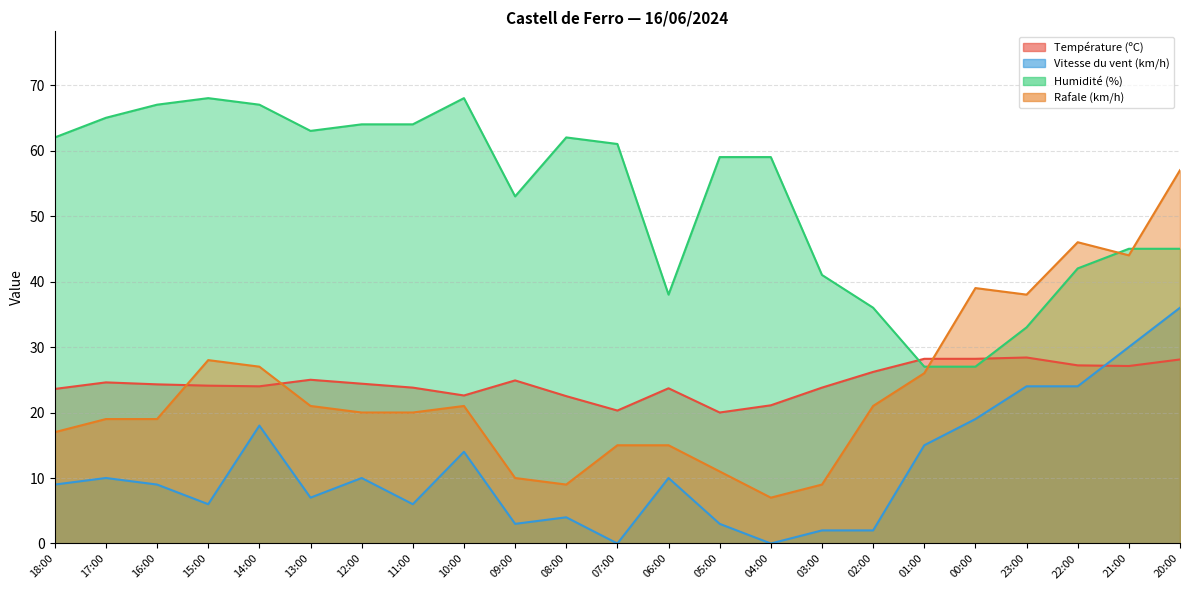

Reading right to left, what are all the values shown in this chart?

Température (ºC): 20:00=28.1	21:00=27.1	22:00=27.2	23:00=28.4	00:00=28.2	01:00=28.2	02:00=26.2	03:00=23.8	04:00=21.1	05:00=20.0	06:00=23.7	07:00=20.3	08:00=22.5	09:00=24.9	10:00=22.6	11:00=23.8	12:00=24.4	13:00=25.0	14:00=24.0	15:00=24.1	16:00=24.3	17:00=24.6	18:00=23.6
Vitesse du vent (km/h): 20:00=36.0	21:00=30.0	22:00=24.0	23:00=24.0	00:00=19.0	01:00=15.0	02:00=2.0	03:00=2.0	04:00=0.0	05:00=3.0	06:00=10.0	07:00=0.0	08:00=4.0	09:00=3.0	10:00=14.0	11:00=6.0	12:00=10.0	13:00=7.0	14:00=18.0	15:00=6.0	16:00=9.0	17:00=10.0	18:00=9.0
Humidité (%): 20:00=45.0	21:00=45.0	22:00=42.0	23:00=33.0	00:00=27.0	01:00=27.0	02:00=36.0	03:00=41.0	04:00=59.0	05:00=59.0	06:00=38.0	07:00=61.0	08:00=62.0	09:00=53.0	10:00=68.0	11:00=64.0	12:00=64.0	13:00=63.0	14:00=67.0	15:00=68.0	16:00=67.0	17:00=65.0	18:00=62.0
Rafale (km/h): 20:00=57.0	21:00=44.0	22:00=46.0	23:00=38.0	00:00=39.0	01:00=26.0	02:00=21.0	03:00=9.0	04:00=7.0	05:00=11.0	06:00=15.0	07:00=15.0	08:00=9.0	09:00=10.0	10:00=21.0	11:00=20.0	12:00=20.0	13:00=21.0	14:00=27.0	15:00=28.0	16:00=19.0	17:00=19.0	18:00=17.0